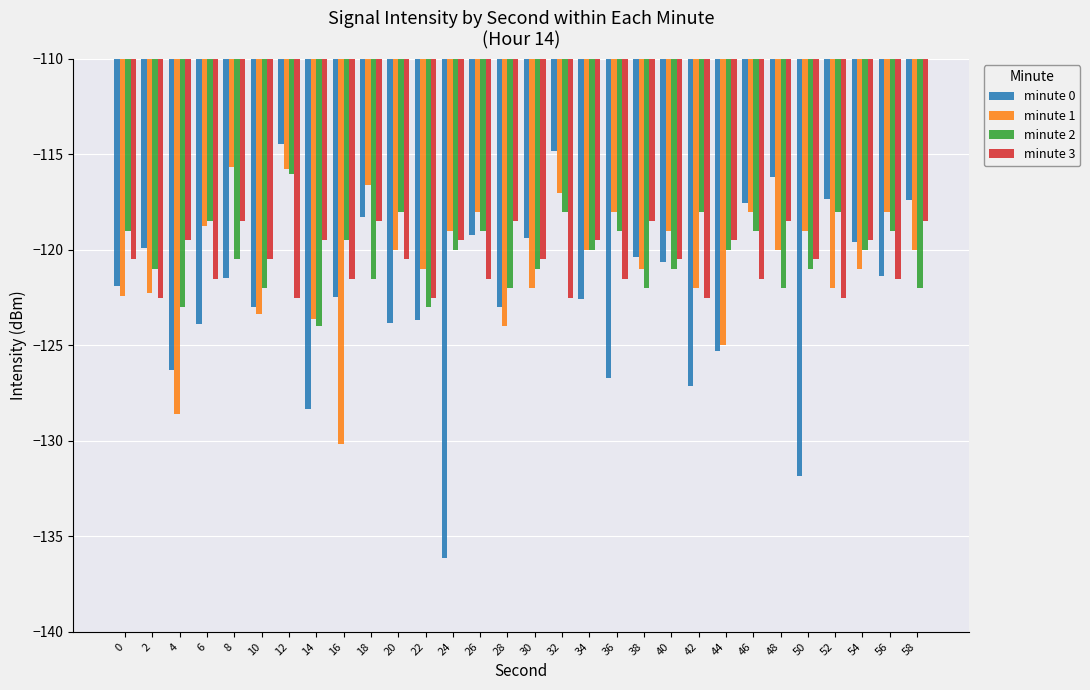

What is the total value across all series at 28?

-487.5